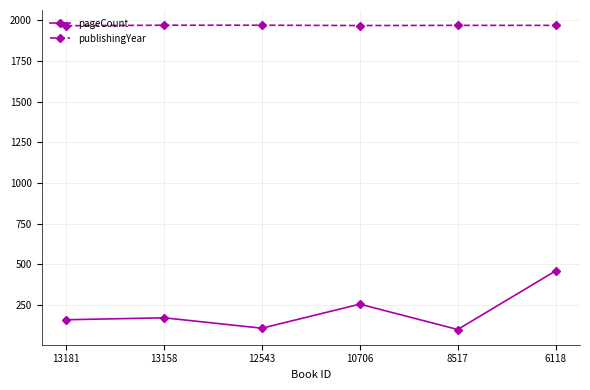

What is the lowest value of the publishingYear series?

1968